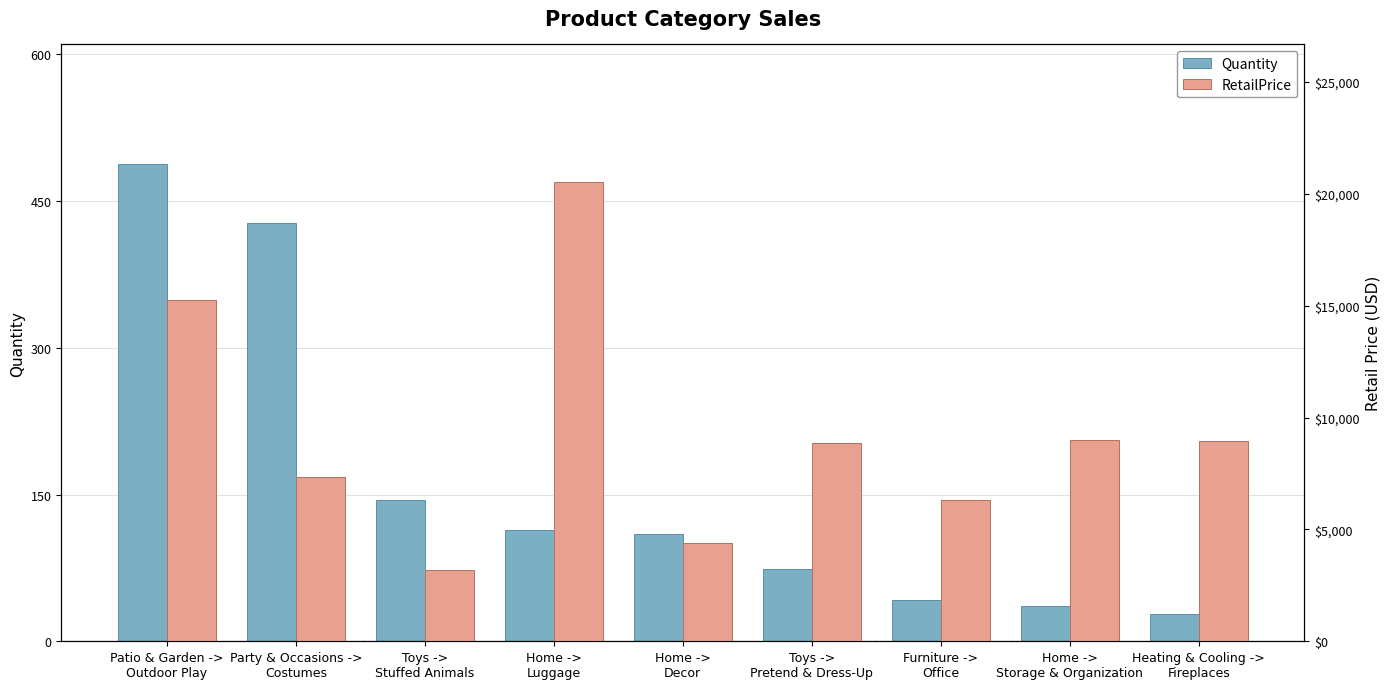

List the labels in order of RetailPrice value, largest first.

Home ->
Luggage, Patio & Garden ->
Outdoor Play, Home ->
Storage & Organization, Heating & Cooling ->
Fireplaces, Toys ->
Pretend & Dress-Up, Party & Occasions ->
Costumes, Furniture ->
Office, Home ->
Decor, Toys ->
Stuffed Animals